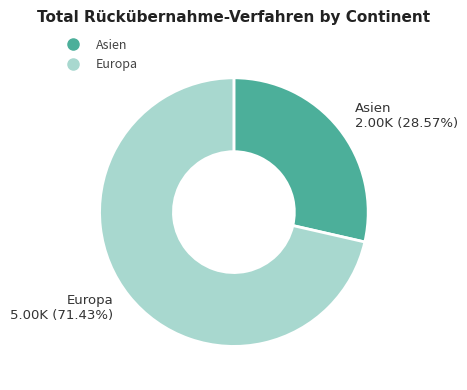

Is there any slice that represents more than half of the pie?

Yes